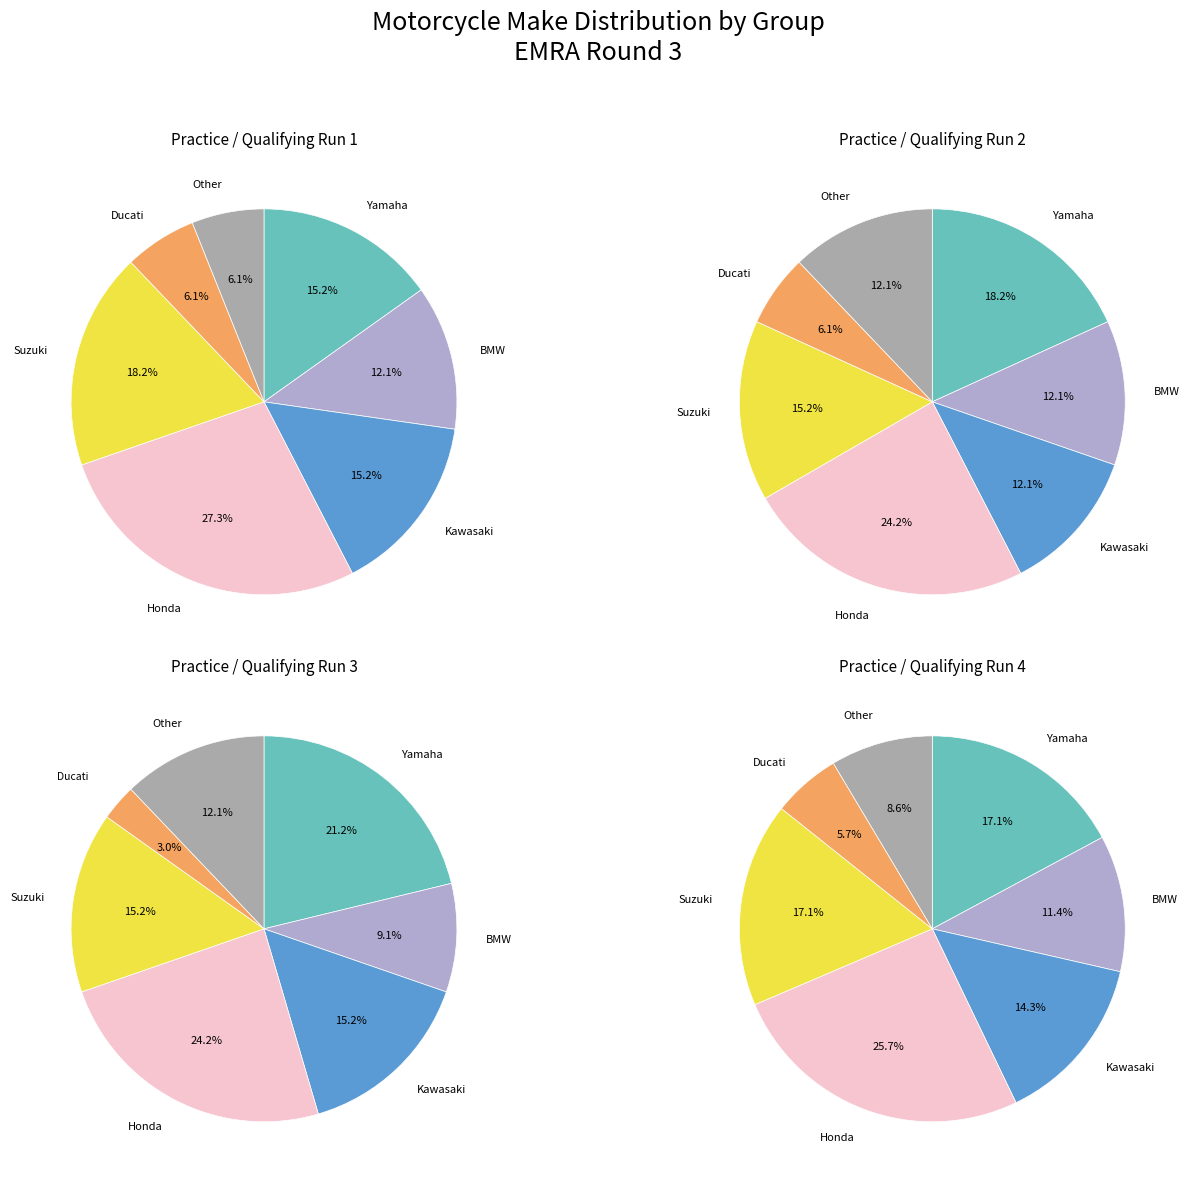

Which category has the smallest portion of the pie?

Ducati